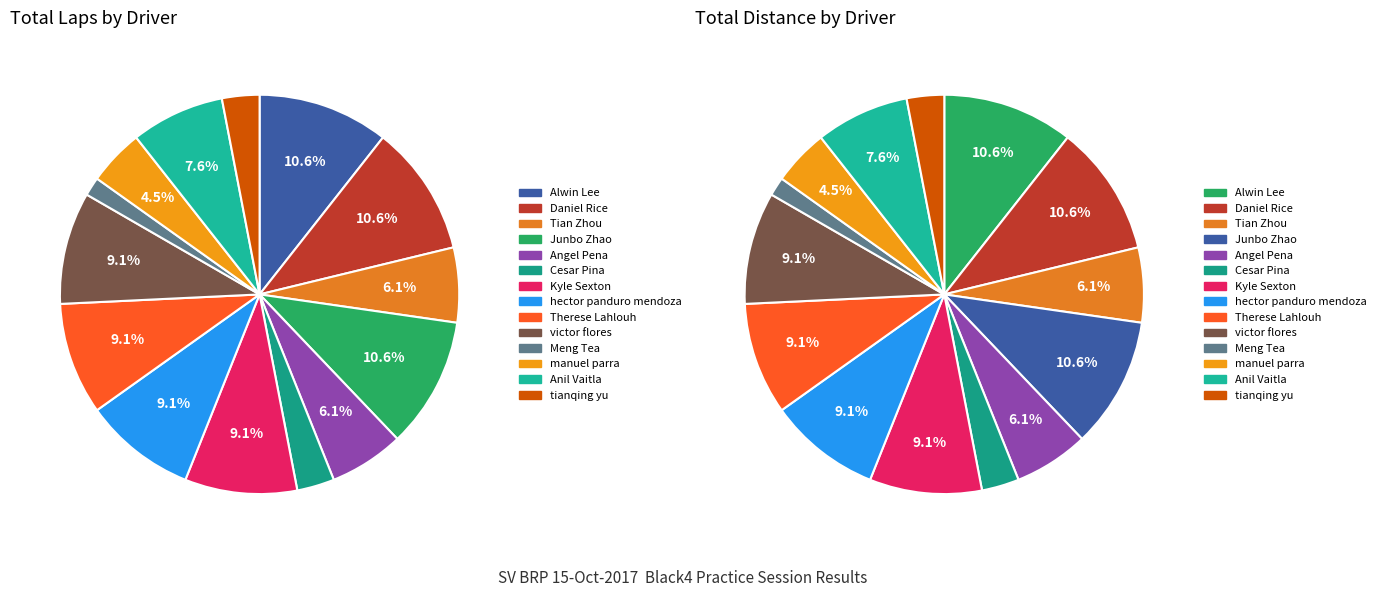

How many segments does this pie chart have?

14